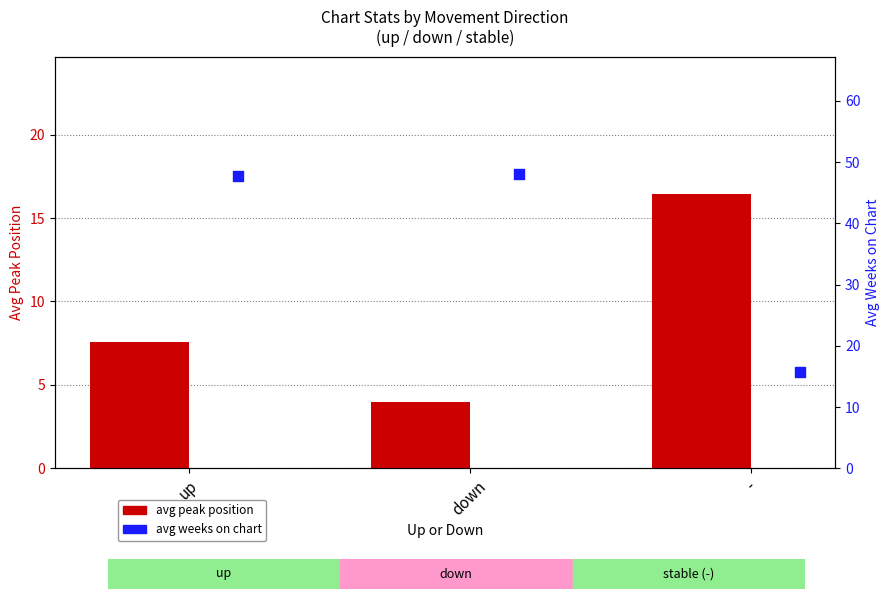

At how many categories does at least one series exceed 4?

3